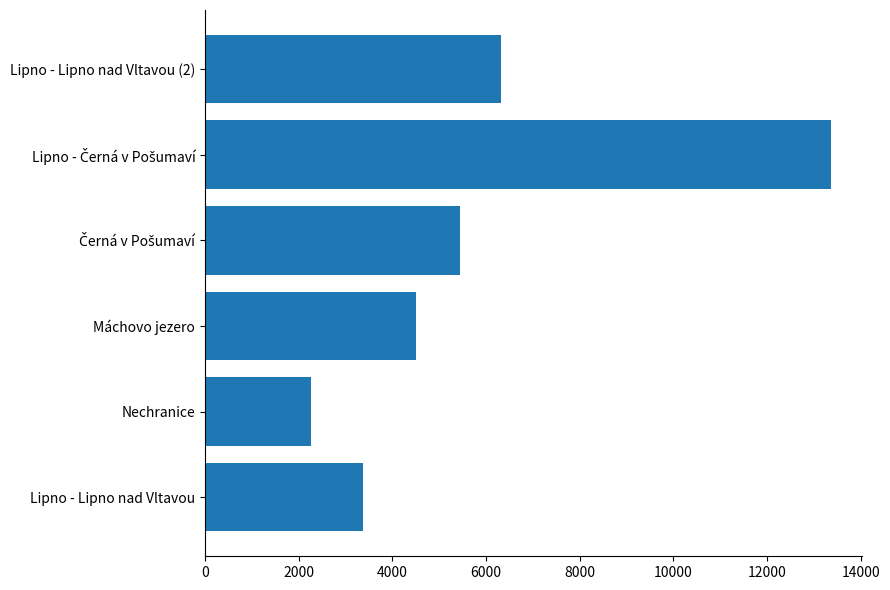

The value at Lipno - Lipno nad Vltavou (2) is 11200. True or false?

False